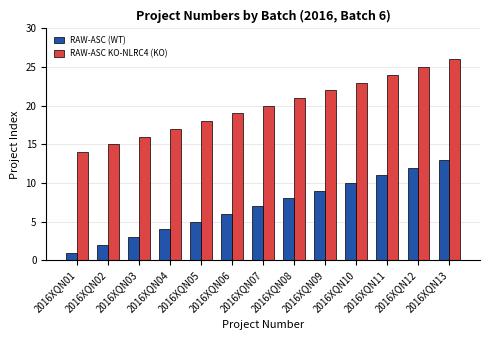

The value of RAW-ASC (WT) at 2016XQN03 is 2. True or false?

False